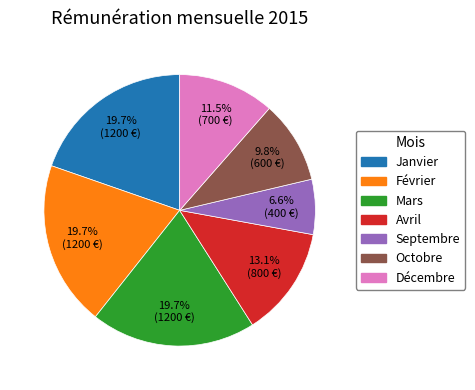

Is there a majority slice in this chart?

No